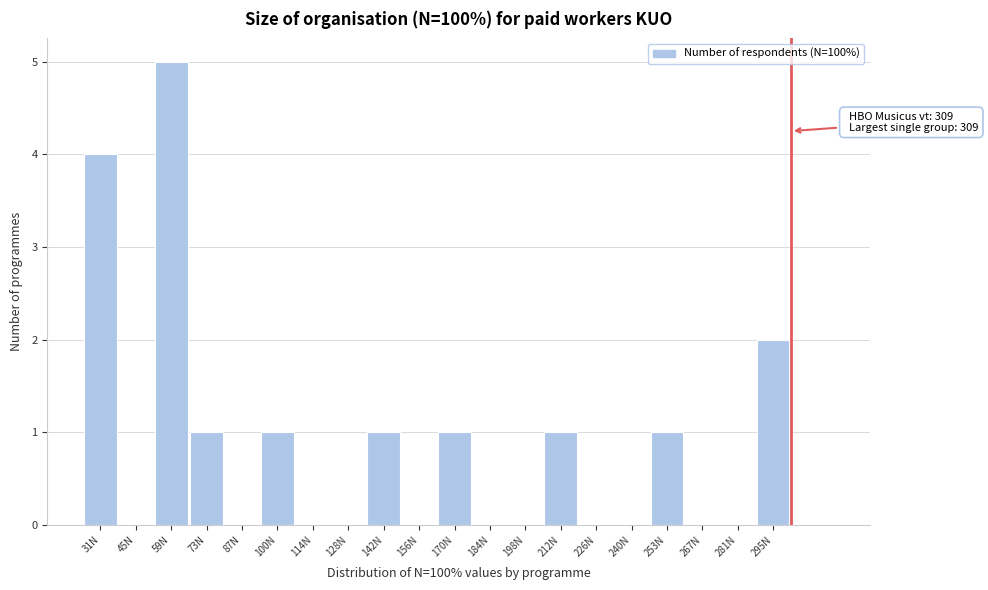

Reading left to right, transcribe all the data shown in this chart.

31N=4	45N=0	59N=5	73N=1	87N=0	100N=1	114N=0	128N=0	142N=1	156N=0	170N=1	184N=0	198N=0	212N=1	226N=0	240N=0	253N=1	267N=0	281N=0	295N=2